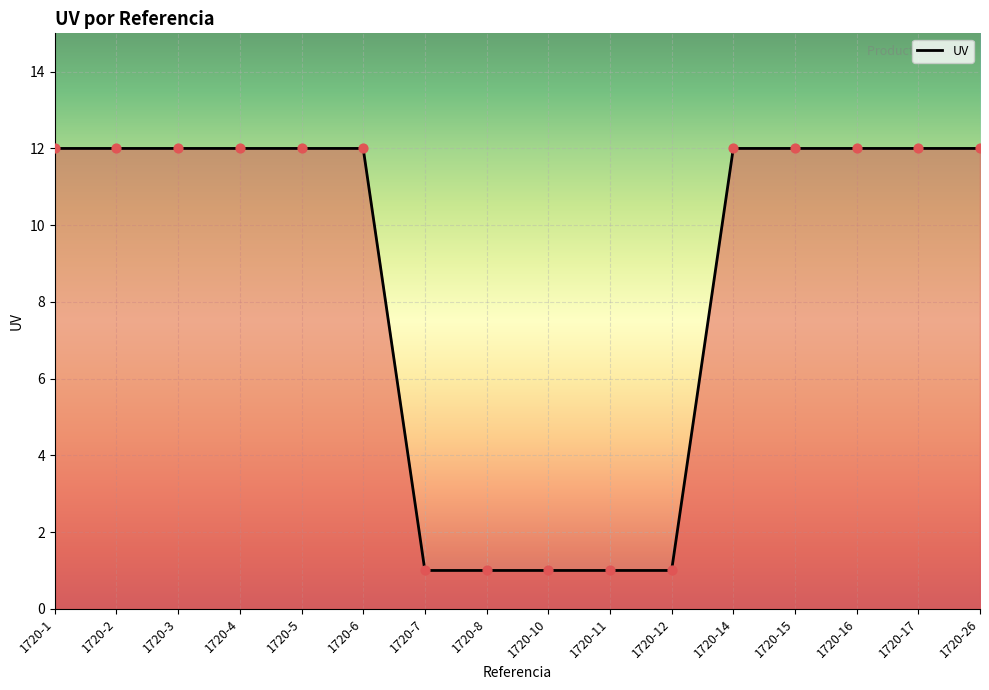

What is the ratio of the value at 1720-7 to the value at 1720-6?

0.1